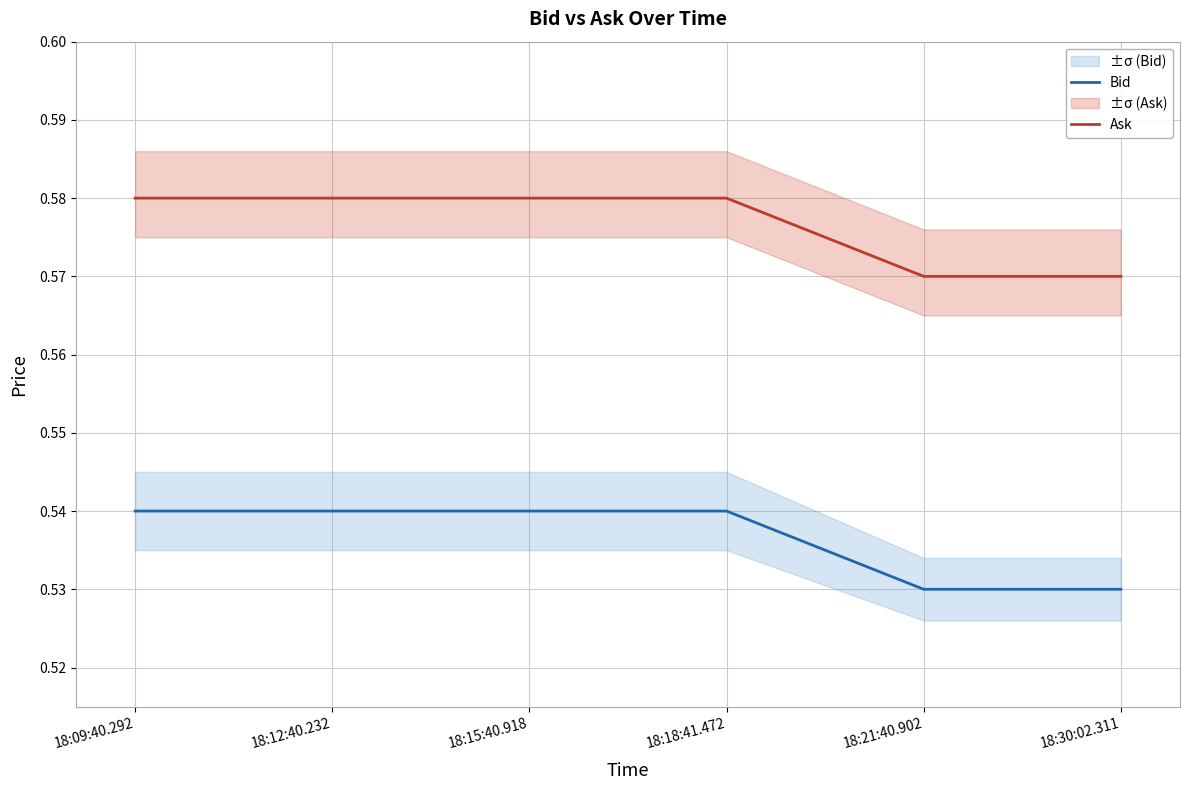

Read the Bid value at 18:18:41.472.

0.5